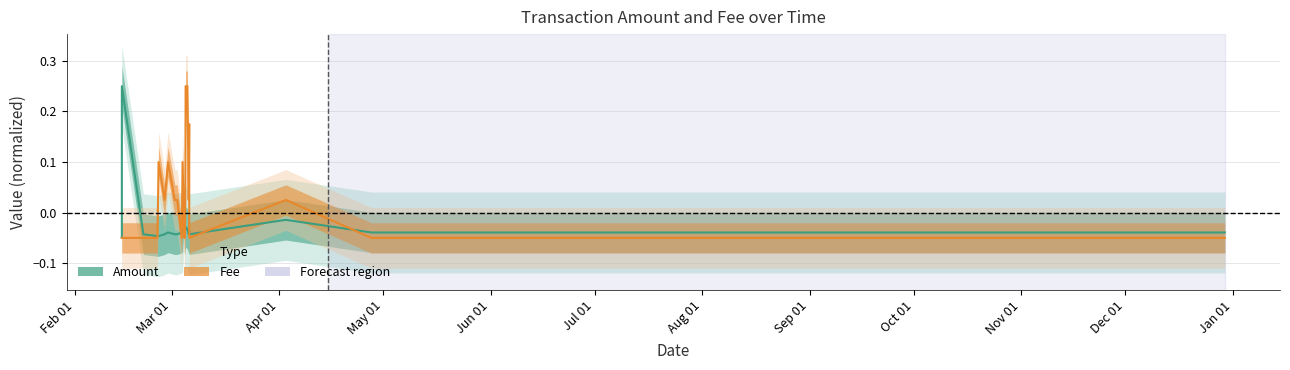

How many series are shown in this chart?

2